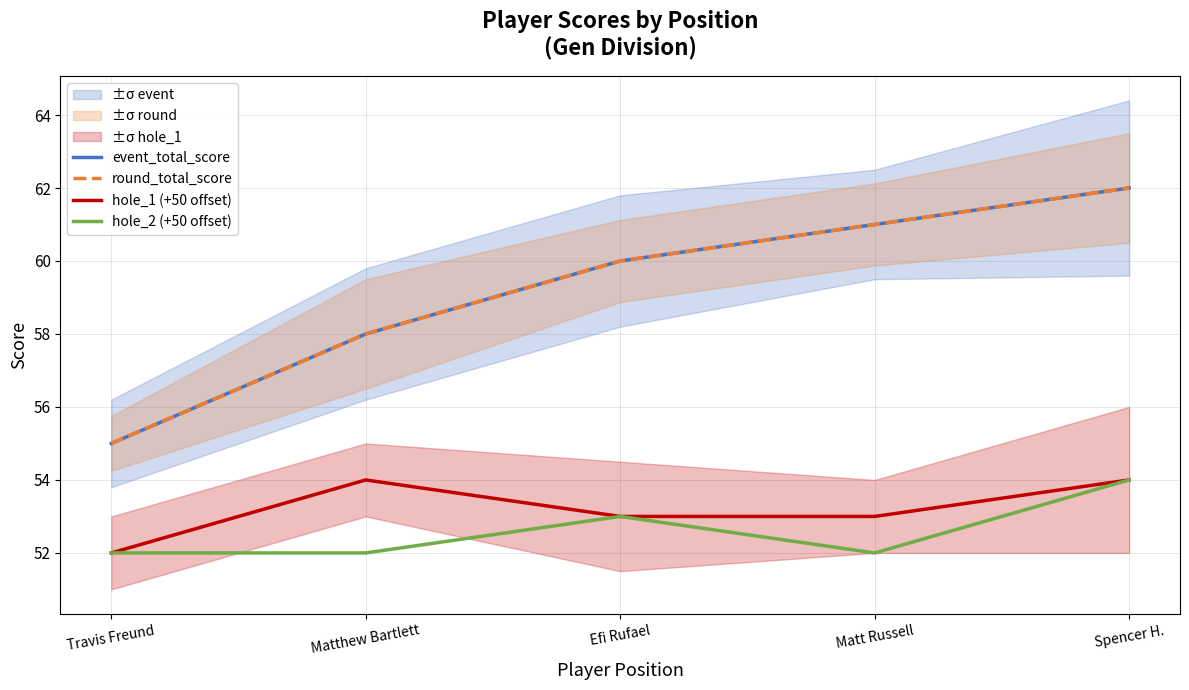

Which series has the largest range (max minus min)?

event_total_score